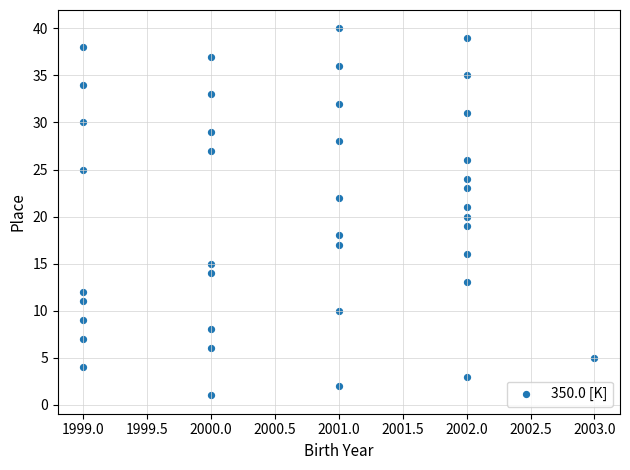

What is the range of X values (max minus min)?

4